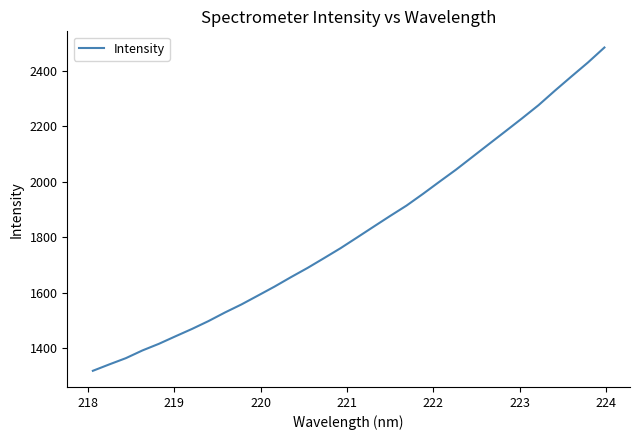

How many distinct data groups are displayed?

1